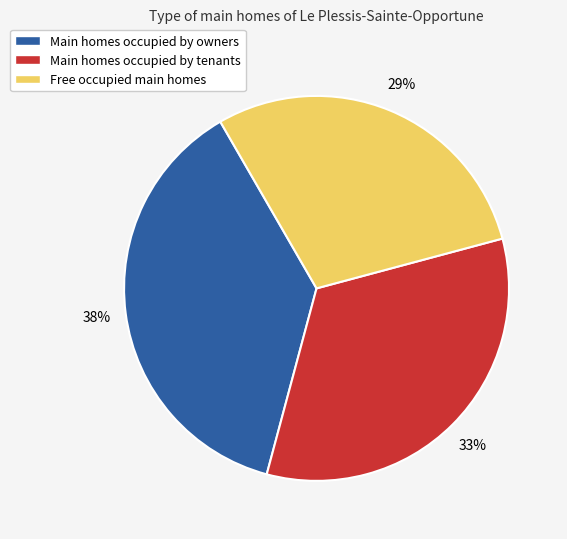

Do Main homes occupied by owners and Main homes occupied by tenants together represent more than half of the pie?

Yes